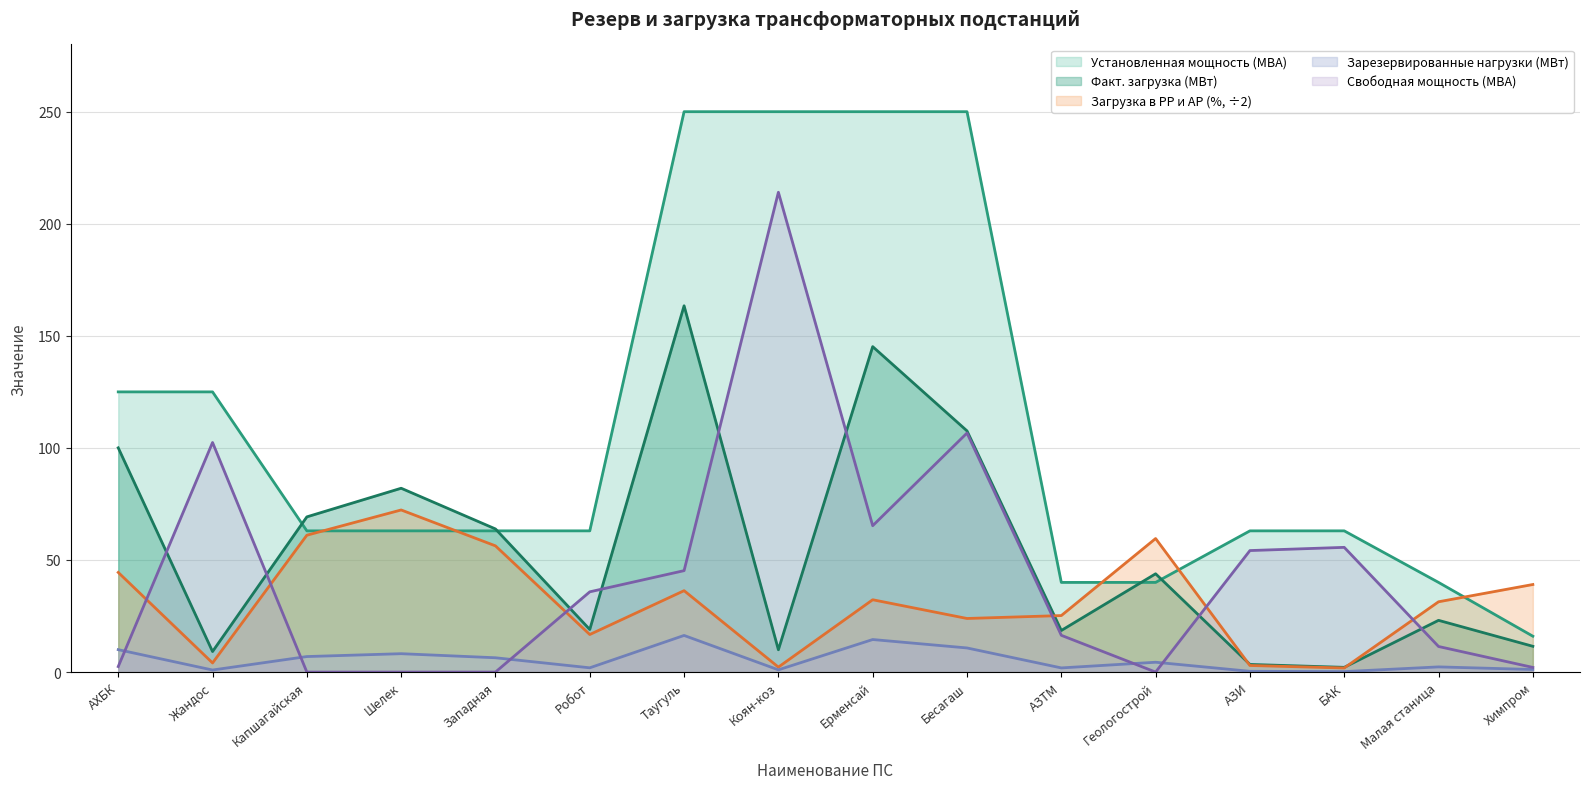

Reading left to right, list all the values displayed in this chart.

Установленная мощность (МВА): АХБК=125.0	Жандос=125.0	Капшагайская=63.0	Шелек=63.0	Западная=63.0	Робот=63.0	Таугуль=250.0	Коян-коз=250.0	Ерменсай=250.0	Бесагаш=250.0	АЗТМ=40.0	Геологострой=40.0	АЗИ=63.0	БАК=63.0	Малая станица=40.0	Химпром=16.0
Факт. загрузка (МВт): АХБК=100.0	Жандос=9.2	Капшагайская=69.2	Шелек=82.0	Западная=63.9	Робот=19.0	Таугуль=163.4	Коян-коз=9.9	Ерменсай=145.2	Бесагаш=107.6	АЗТМ=18.6	Геологострой=43.9	АЗИ=3.4	БАК=2.1	Малая станица=23.1	Химпром=11.5
Загрузка в РР и АР (%): АХБК=44.5	Жандос=4.1	Капшагайская=61.1	Шелек=72.3	Западная=56.3	Робот=16.8	Таугуль=36.3	Коян-коз=2.2	Ерменсай=32.3	Бесагаш=23.9	АЗТМ=25.2	Геологострой=59.6	АЗИ=2.9	БАК=1.8	Малая станица=31.4	Химпром=39.1
Зарезервированные нагрузки (МВт): АХБК=10.0	Жандос=0.9	Капшагайская=6.9	Шелек=8.2	Западная=6.4	Робот=1.9	Таугуль=16.3	Коян-коз=1.0	Ерменсай=14.5	Бесагаш=10.8	АЗТМ=1.9	Геологострой=4.4	АЗИ=0.3	БАК=0.2	Малая станица=2.3	Химпром=1.1
Свободная мощность (МВА): АХБК=2.5	Жандос=102.4	Капшагайская=0.0	Шелек=0.0	Западная=0.0	Робот=35.8	Таугуль=45.2	Коян-коз=214.1	Ерменсай=65.3	Бесагаш=106.6	АЗТМ=16.4	Геологострой=0.0	АЗИ=54.2	БАК=55.6	Малая станица=11.4	Химпром=2.1